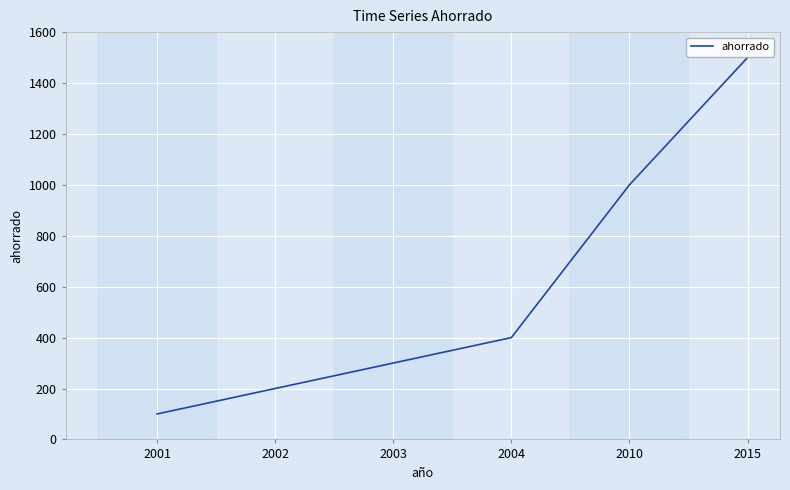

Reading left to right, what are all the values shown in this chart?

100	200	300	400	1000	1500